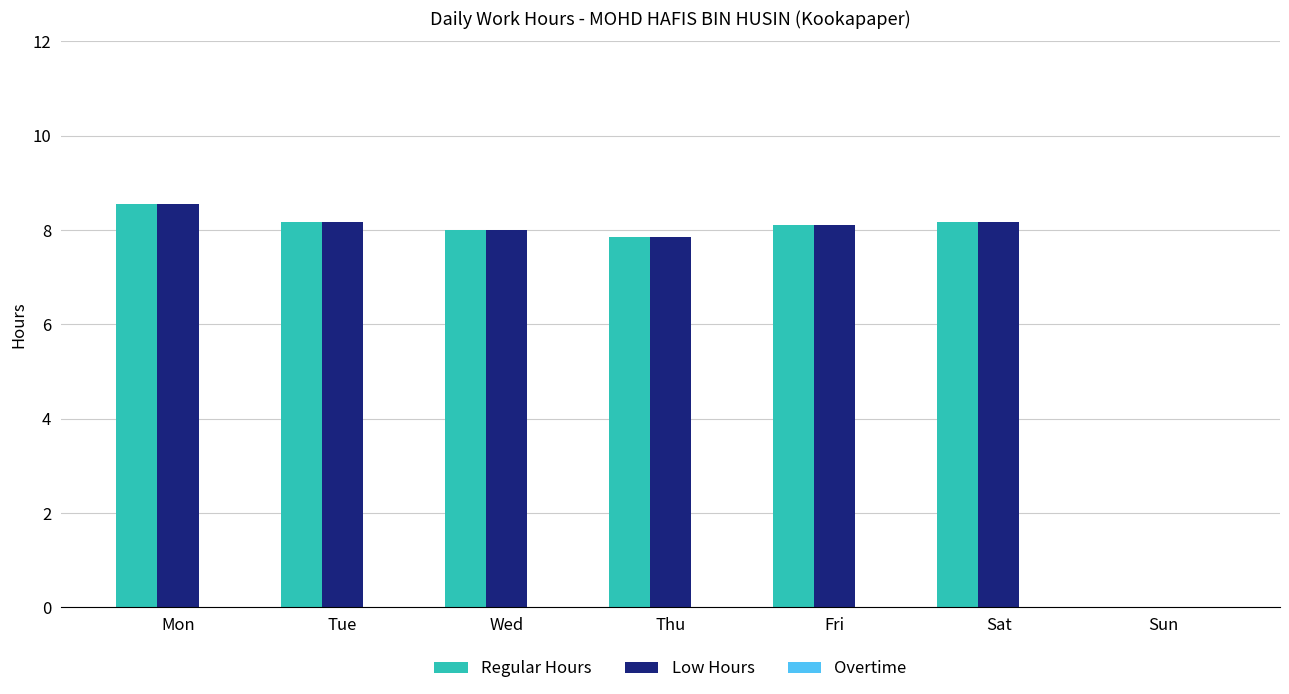

At which category is the sum across all series the highest?

Mon